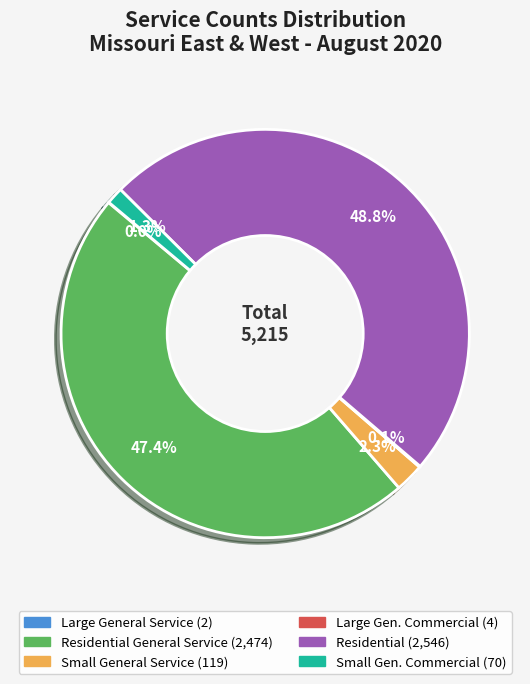

Does any single category account for the majority?

No